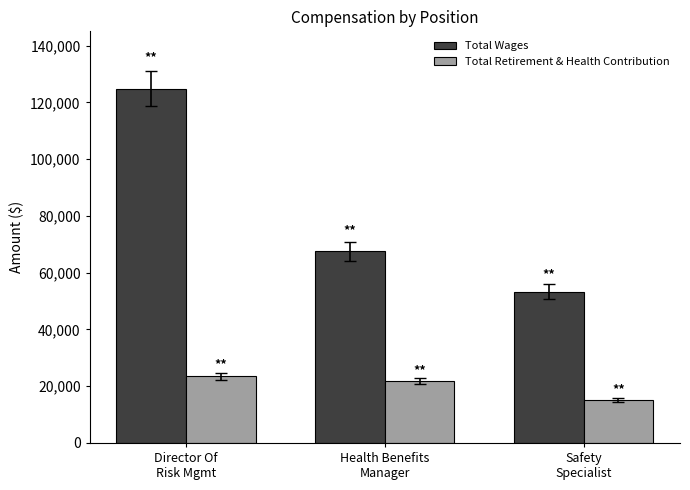

Reading left to right, transcribe all the data shown in this chart.

Total Wages: 124800	67576	53273
Total Retirement & Health Contribution: 23532	21688	15248